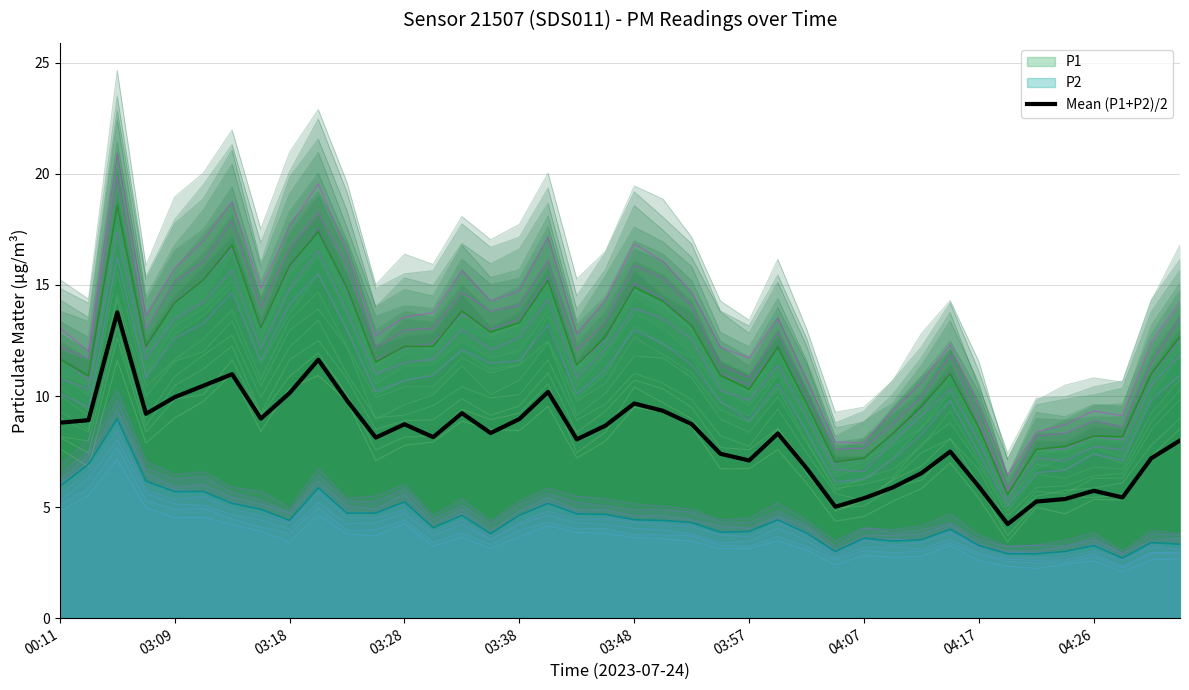

Approximately how many times larger is the value at 28 compared to 34?

1.0